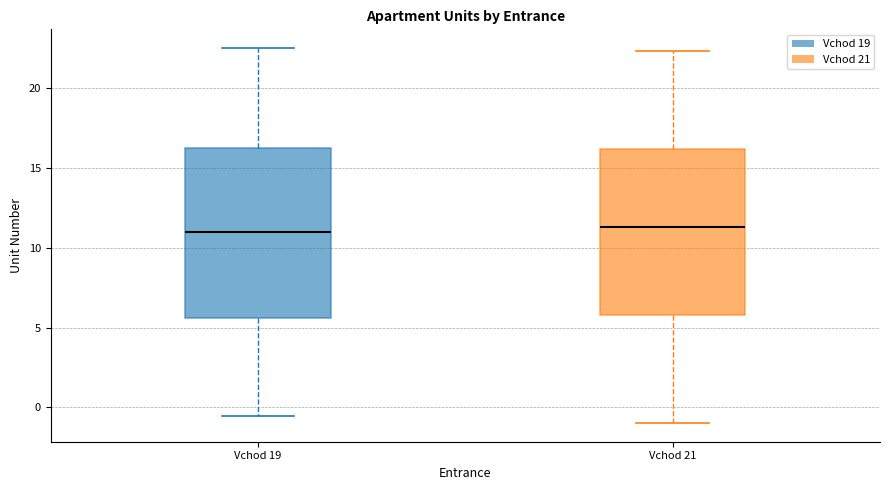

Reading left to right, transcribe this box plot: for each box, give where its median line is, the range the box spans, and where its two whiskers end, as read against the y-axis. The values are not printed on the chart, so give them approximately, as read against the axis.

Vchod 19: median 11.0, box 5.5 to 16.5, whiskers -0.5 to 22.5
Vchod 21: median 11.5, box 6.0 to 16.0, whiskers -1.0 to 22.5